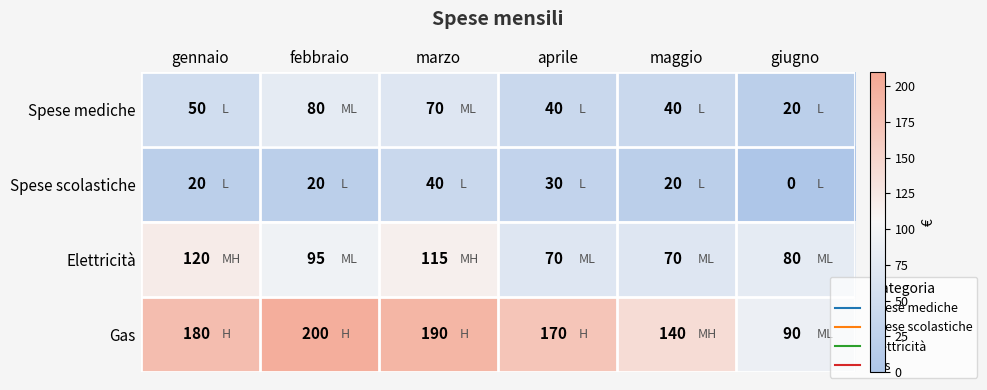

Which series has the largest total across all categories?

Gas